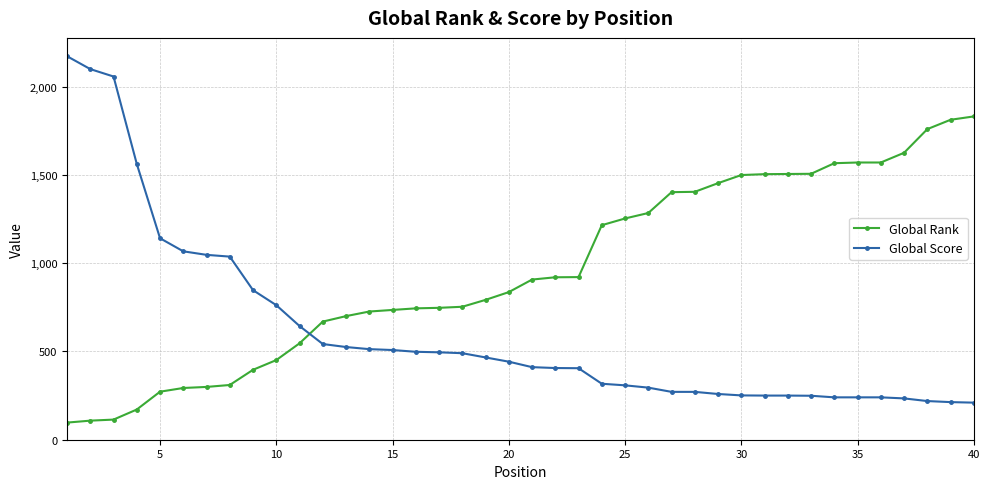

Count the number of data series in this chart.

2